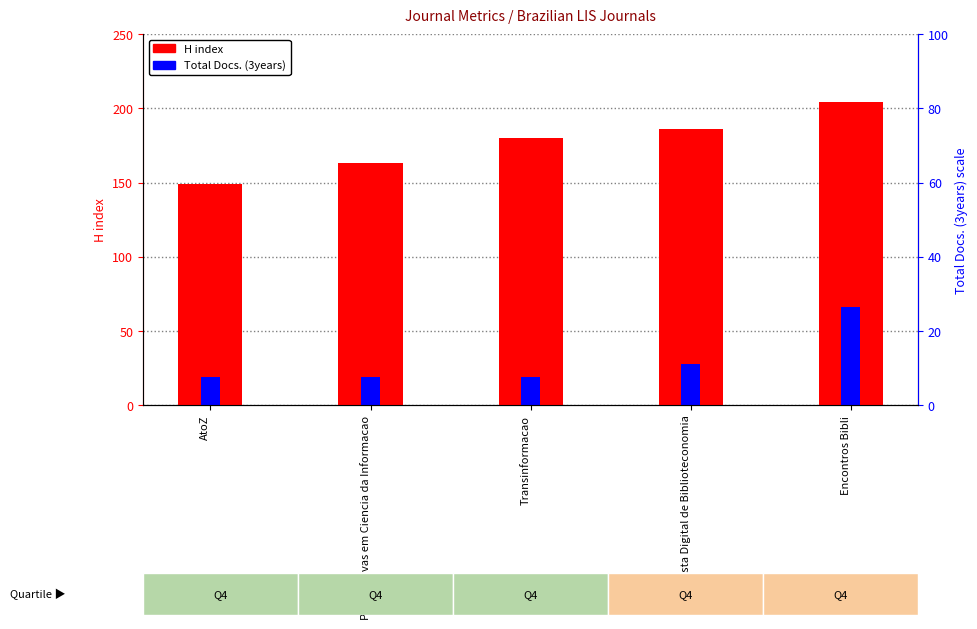

What is the label of the 2nd bar from the right?

Revista Digital de Biblioteconomia